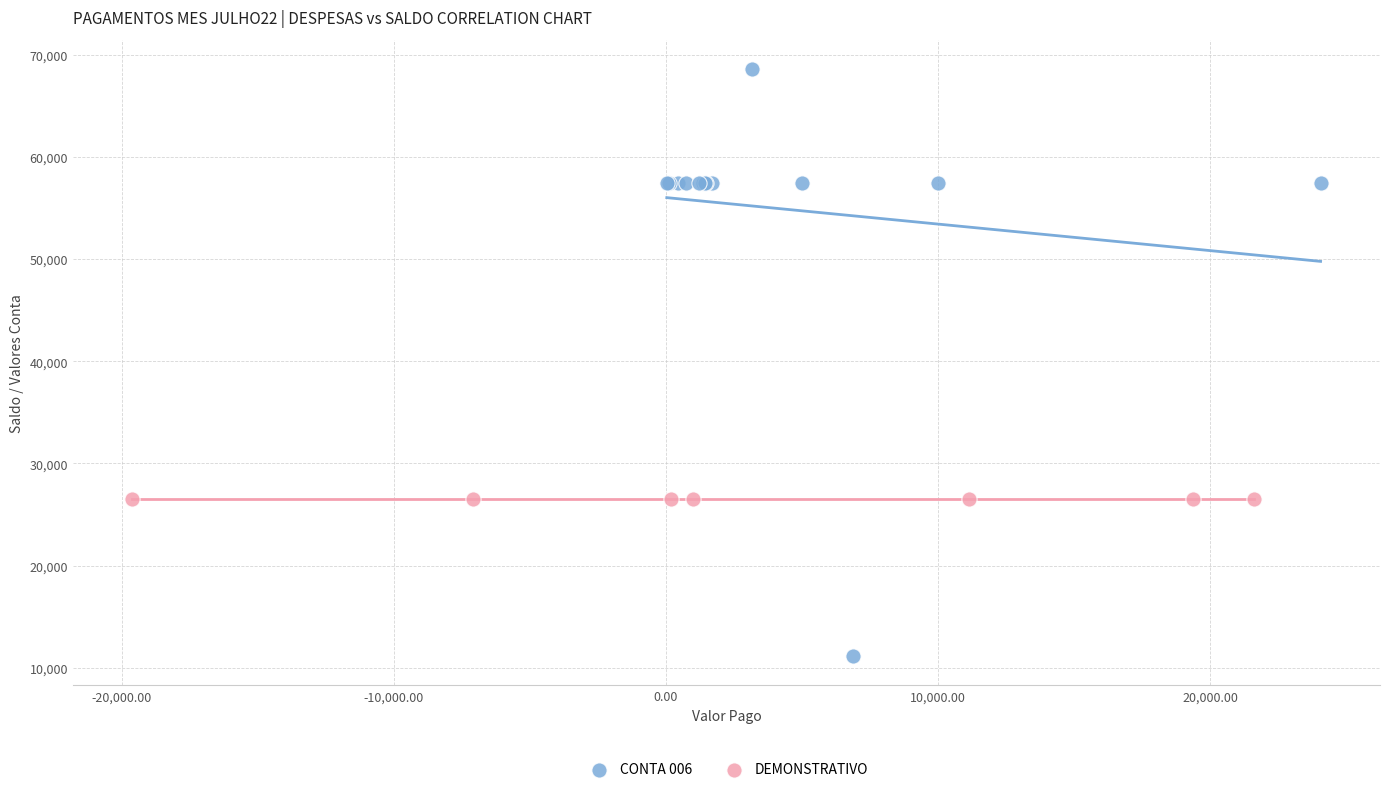

Which series reaches the minimum Y coordinate?

CONTA 006